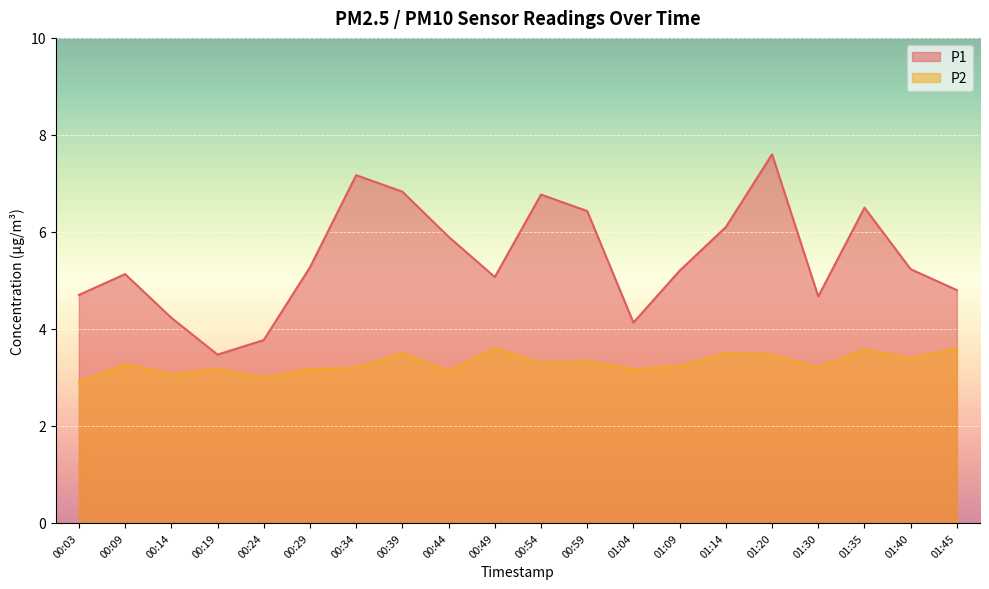

How many lines are shown in the chart?

2